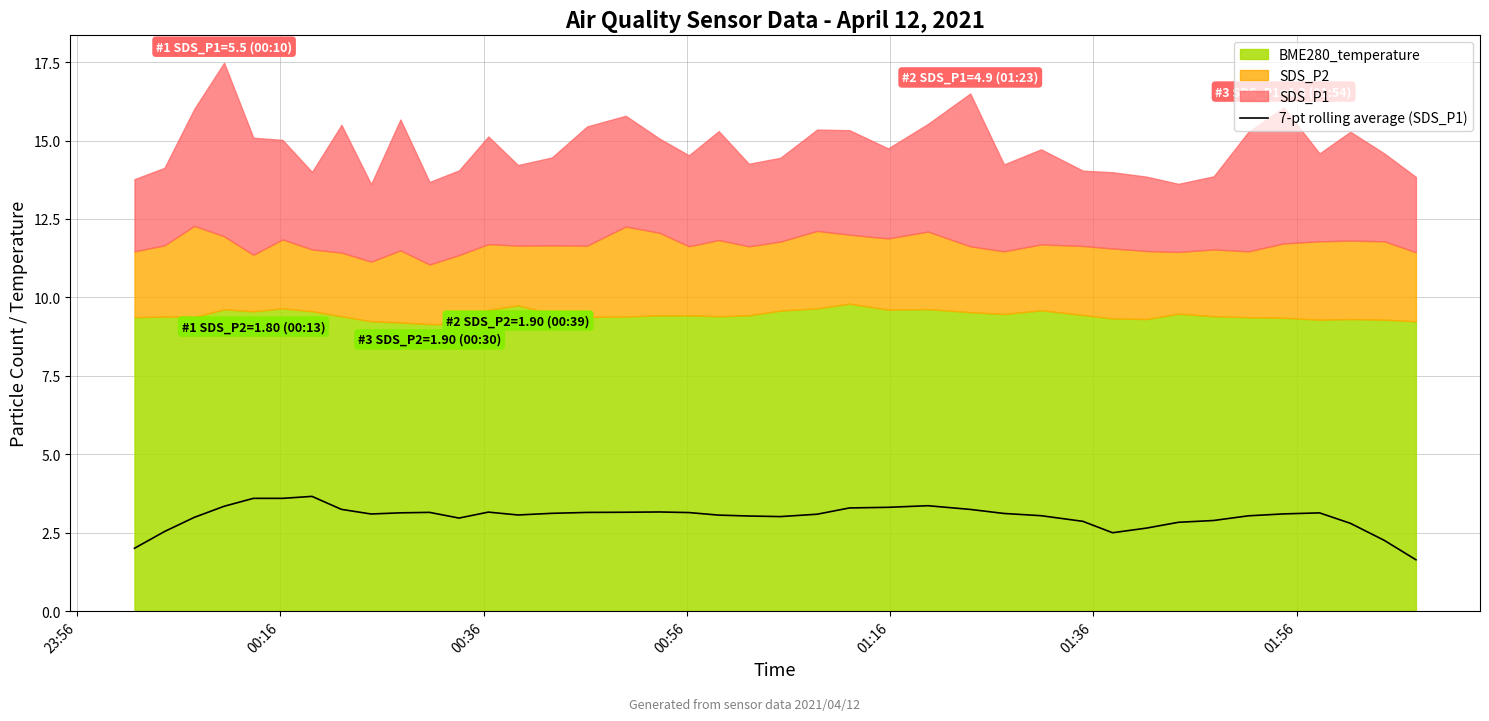

What is the maximum value for 7-pt rolling average (SDS_P1)?

3.7